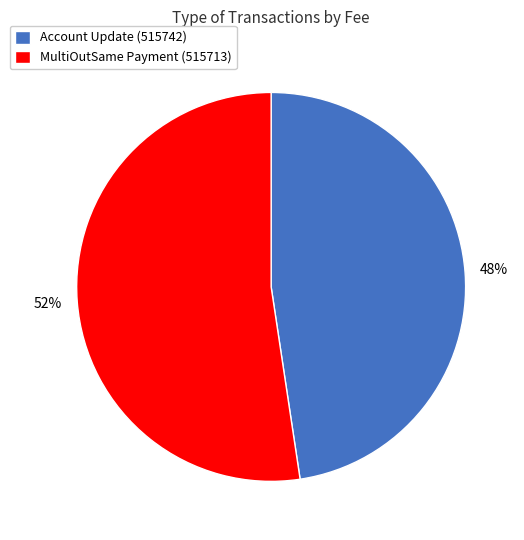

Combined, do MultiOutSame Payment (515713) and Account Update (515742) account for over 50%?

Yes